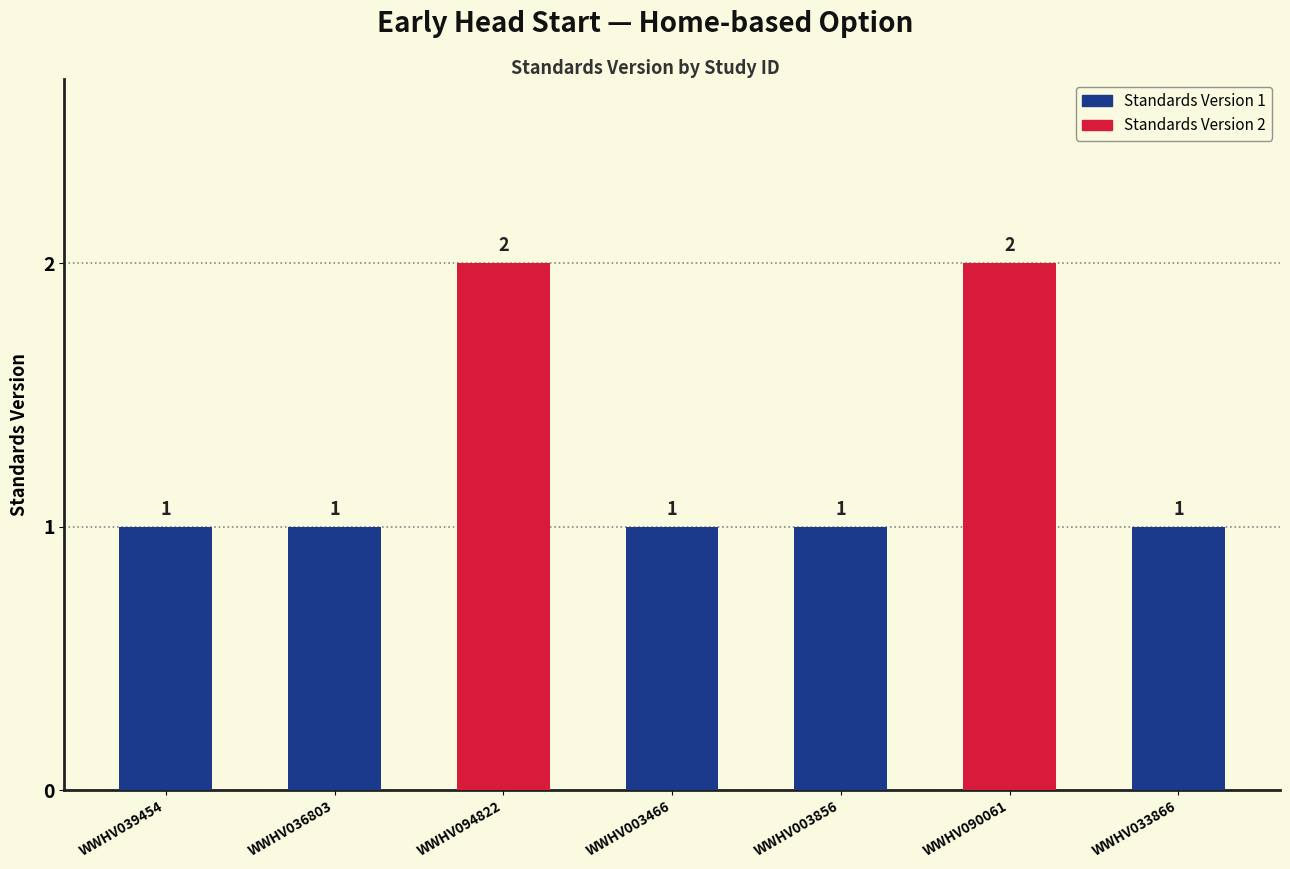

Does the chart contain stacked bars?

No